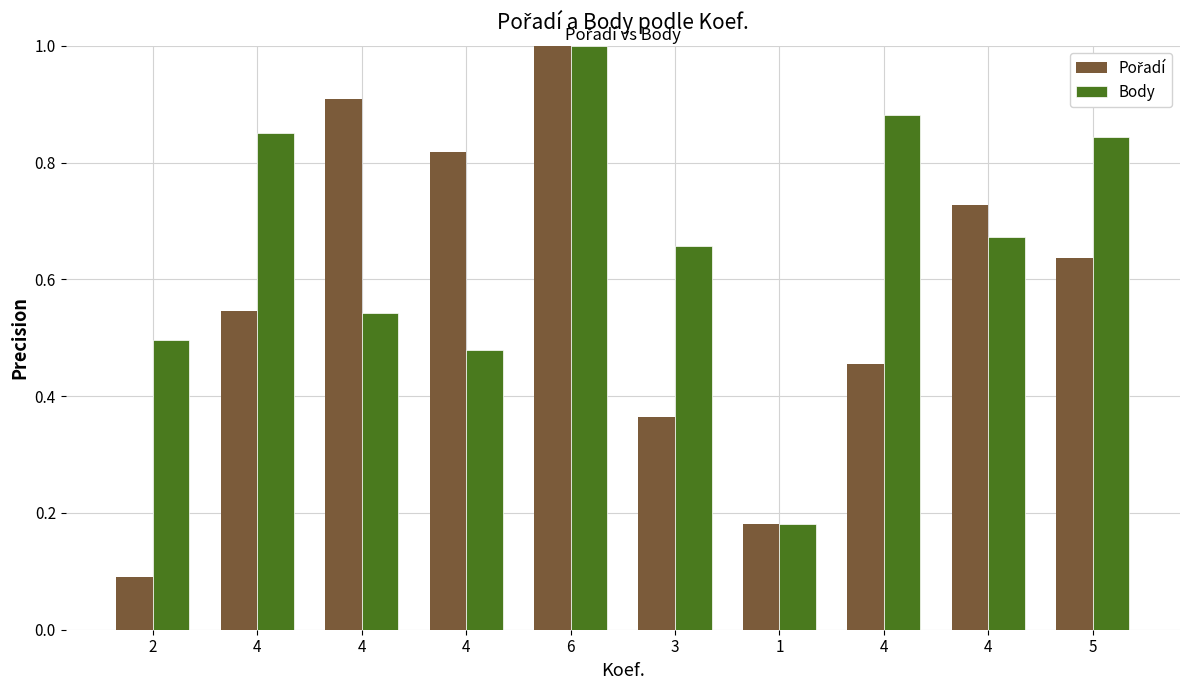

Where is Pořadí nearest to the value 0?

2